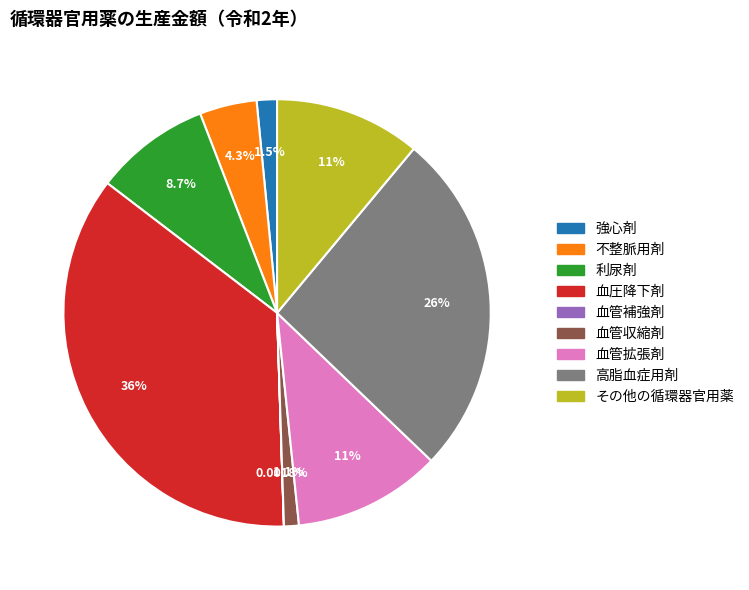

To the nearest percent, what percentage of the pie is その他の循環器官用薬?

11%